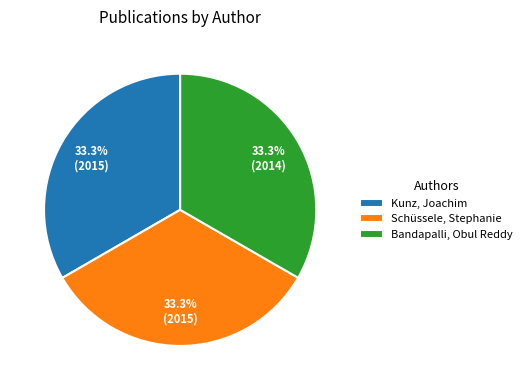

Approximately how many times larger is the value at Bandapalli, Obul Reddy compared to Schüssele, Stephanie?

1.0